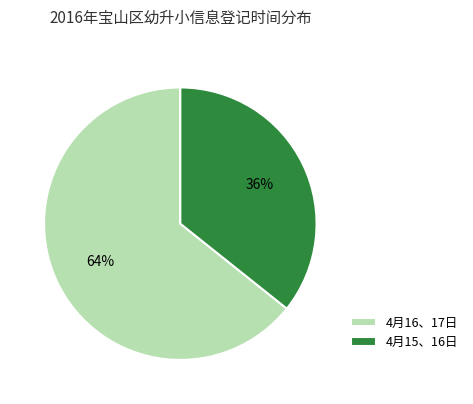

True or false: 4月16、17日 accounts for 56% of the total.

False